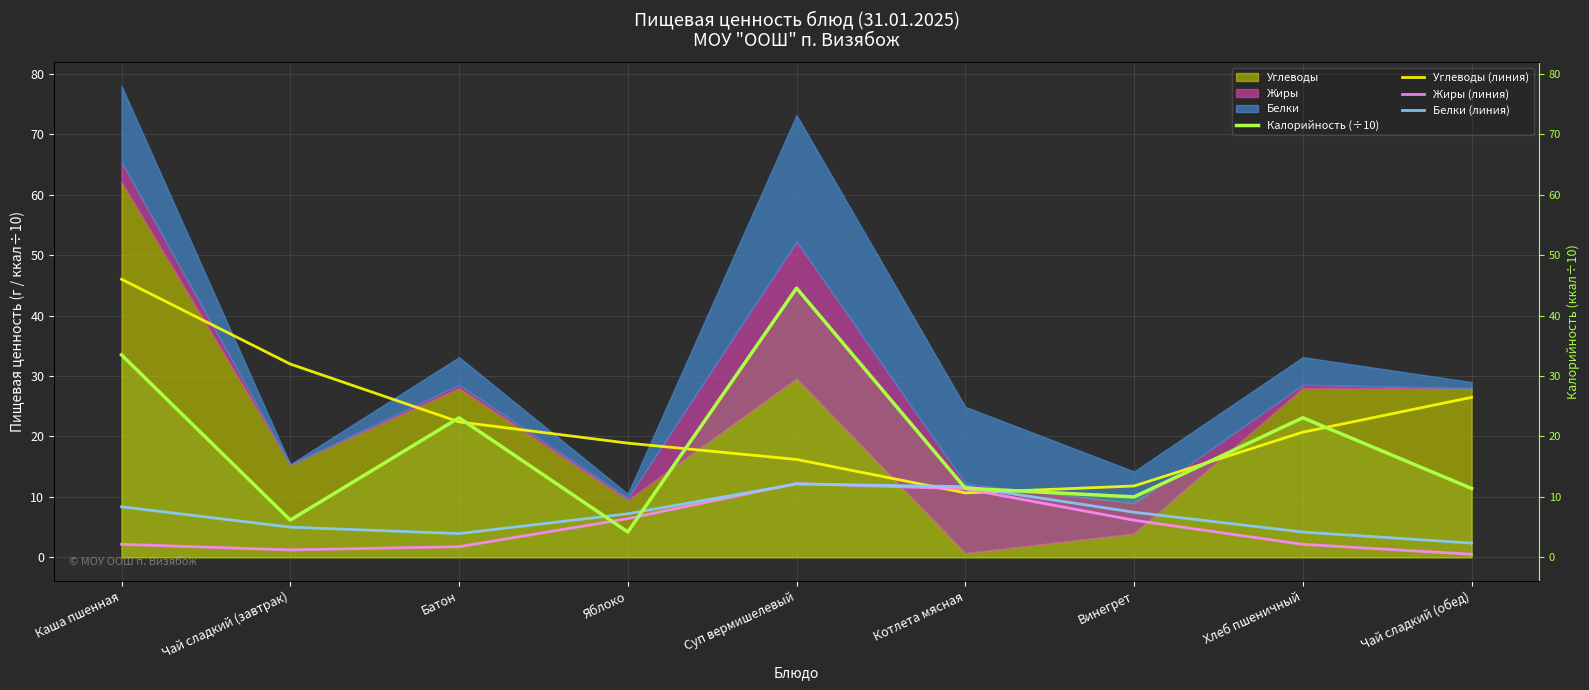

Does the chart display data point markers on the line(s)?

No